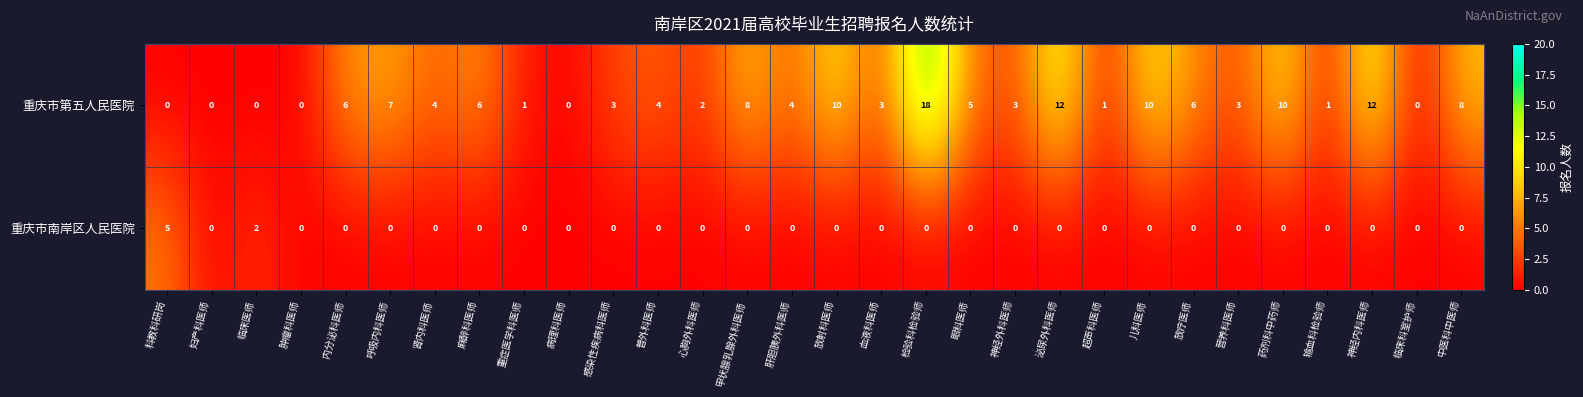

How many data points does each series have?

30